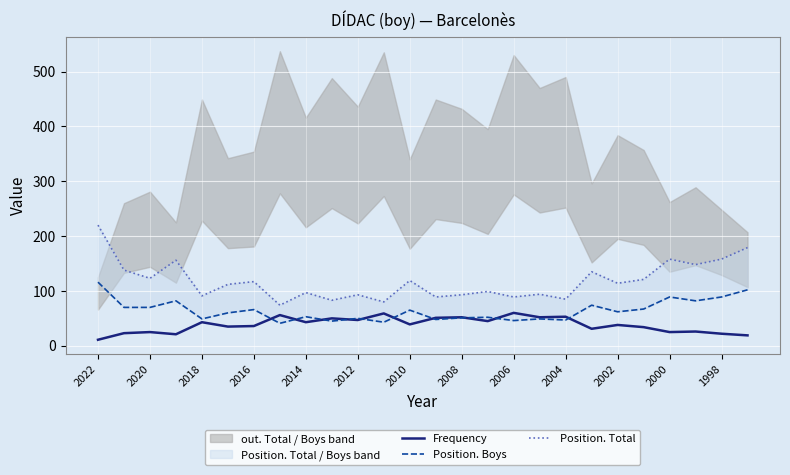

What is the difference between the Frequency values at 2012 and 2006?

13